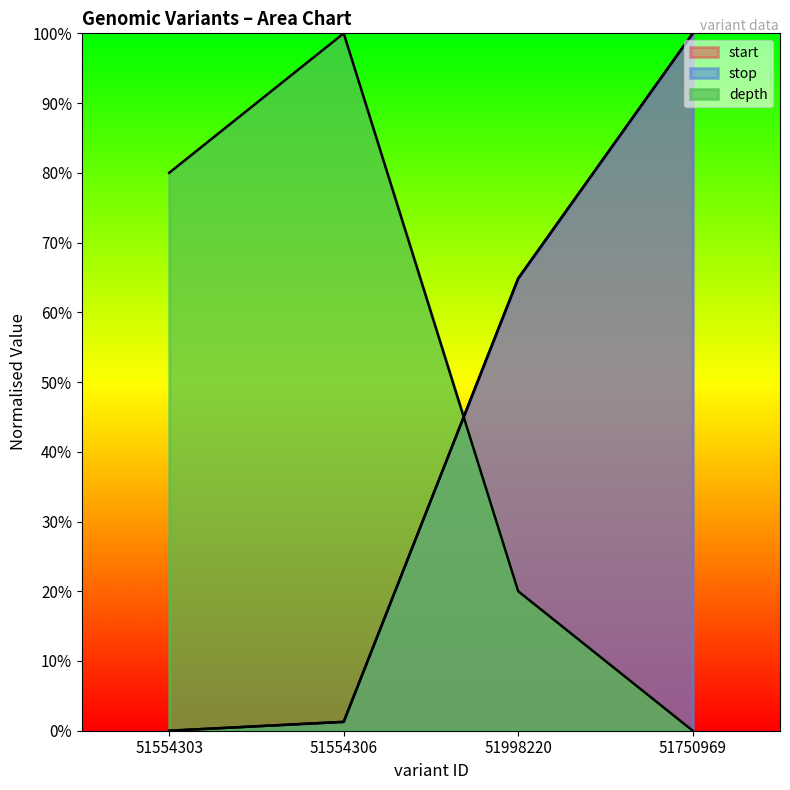

At which category is the sum across all series the highest?

51750969